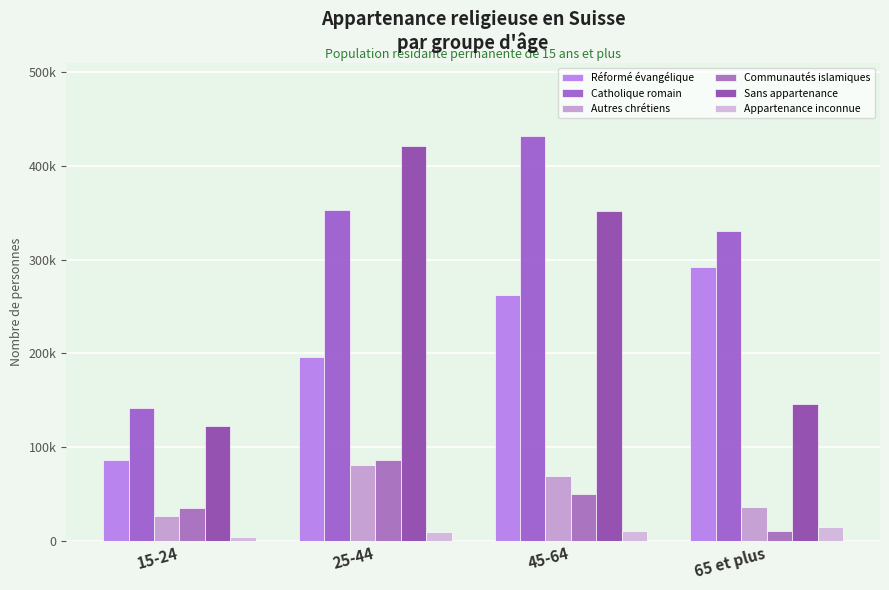

What is the maximum value shown in the chart?

432117.9